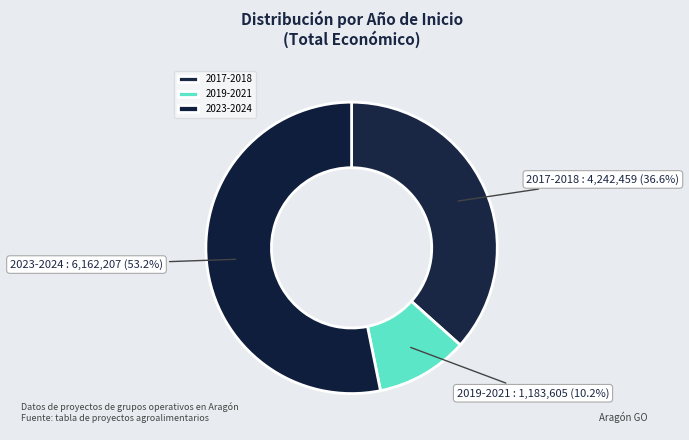

How much of the chart is everything except 2017-2018?

63.4%